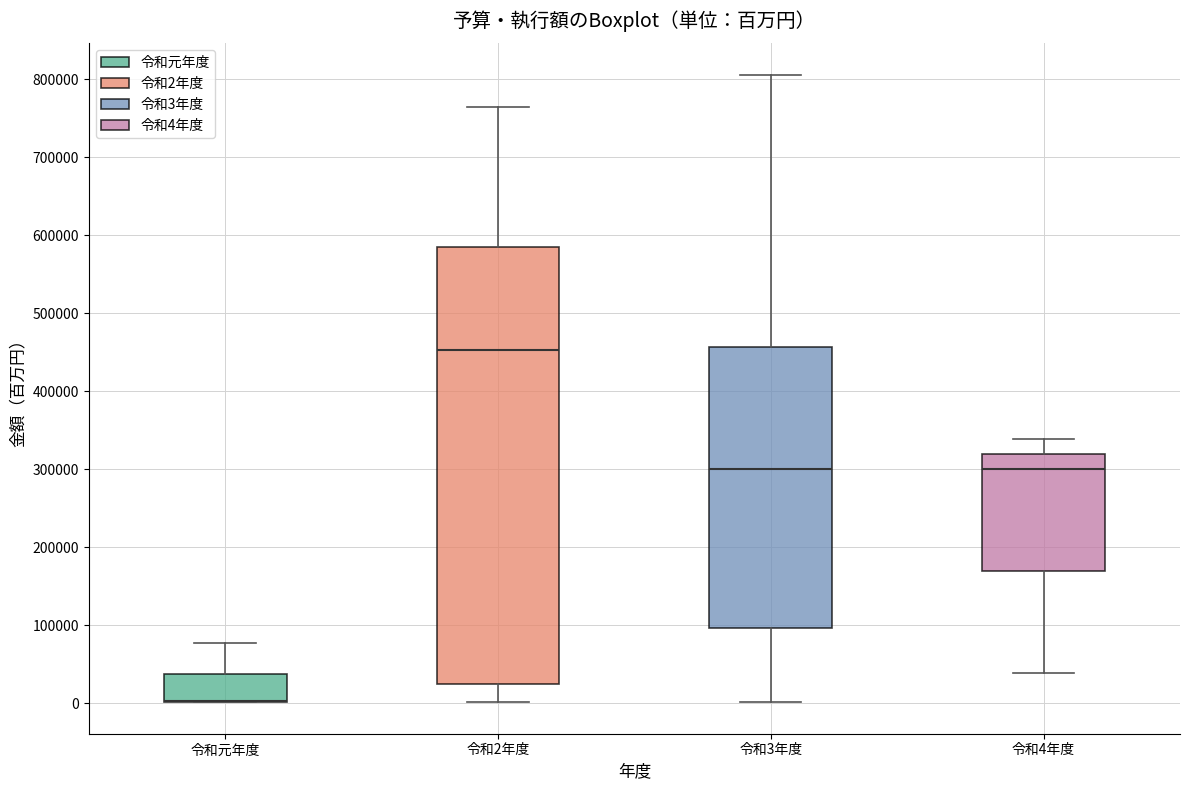

Where is the upper edge of the box for 令和元年度 on the y-axis? The values are not printed on the chart, so give them approximately, as read against the axis.

40000